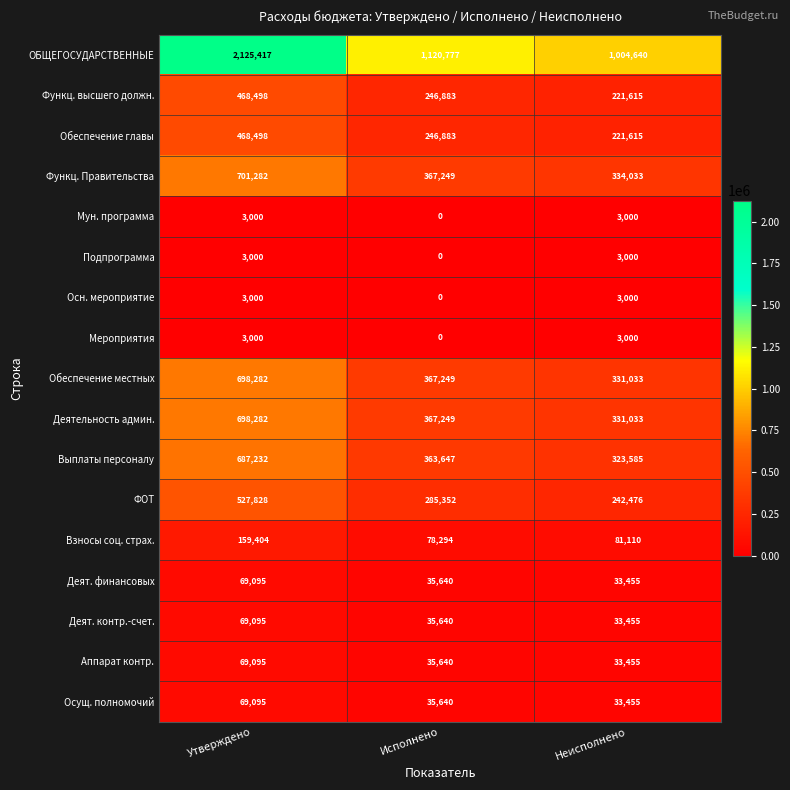

Is it true that Функц. высшего должн. equals 379175 at Неисполнено?

False